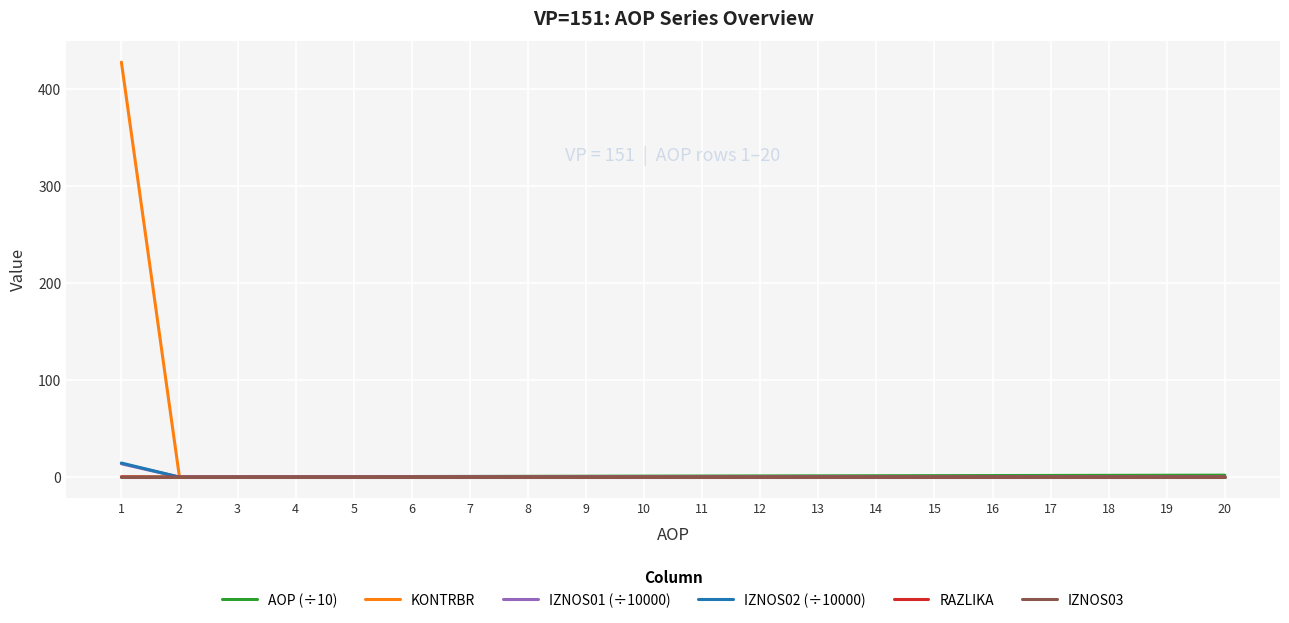

The IZNOS01 (÷10000) series shows 0.0 at 12. True or false?

True